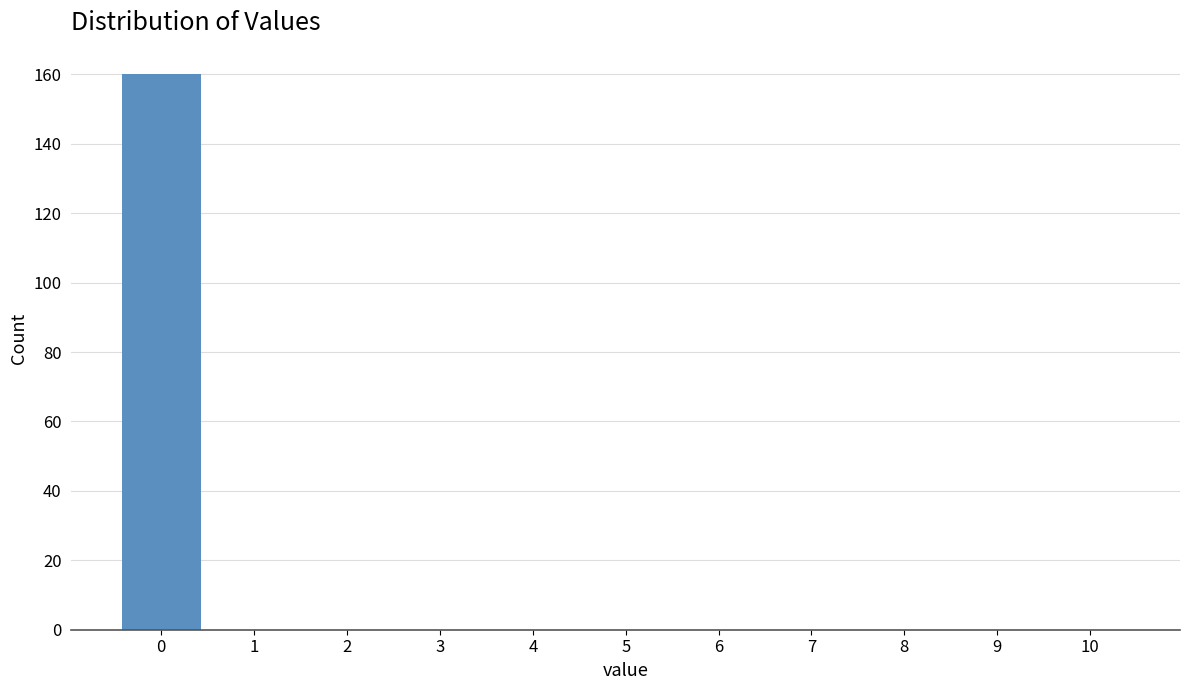

Over which range of the x-axis is the bar tallest?

-0.5 to 0.5